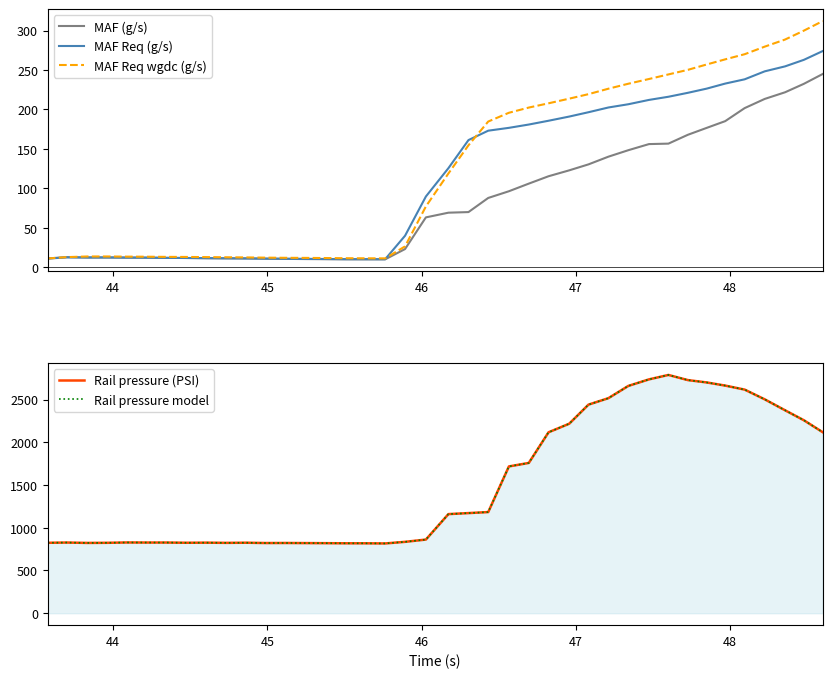

At how many categories does at least one series exceed 2268?

11